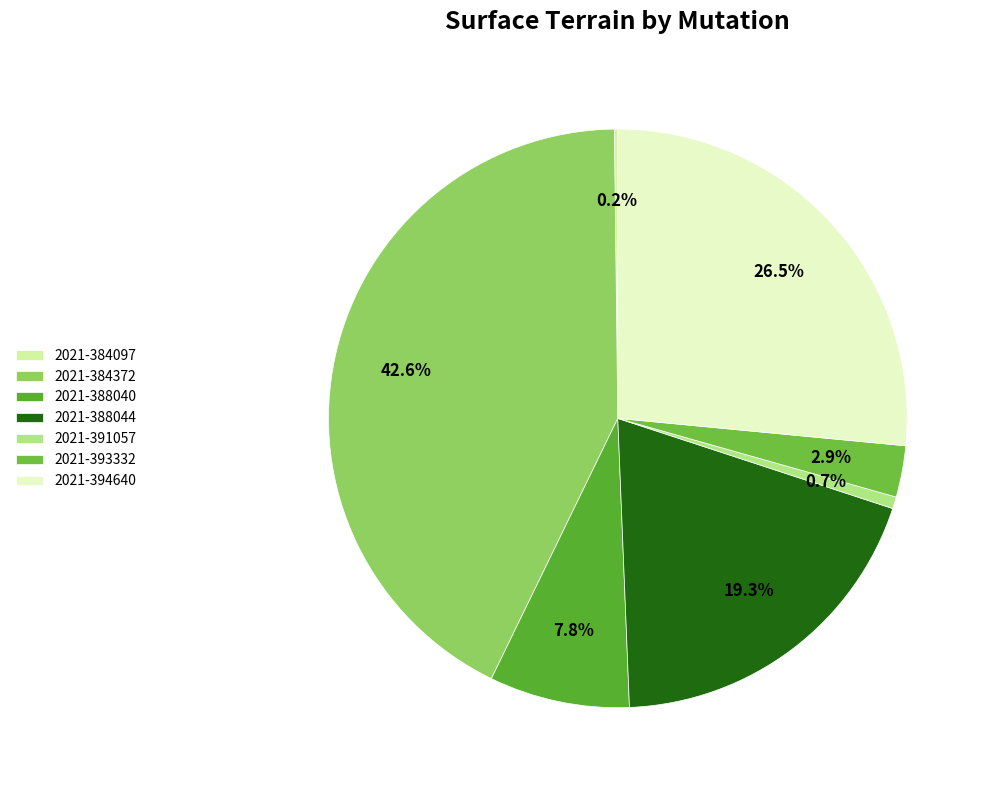

The 2021-388044 slice represents 1% of the pie. True or false?

False